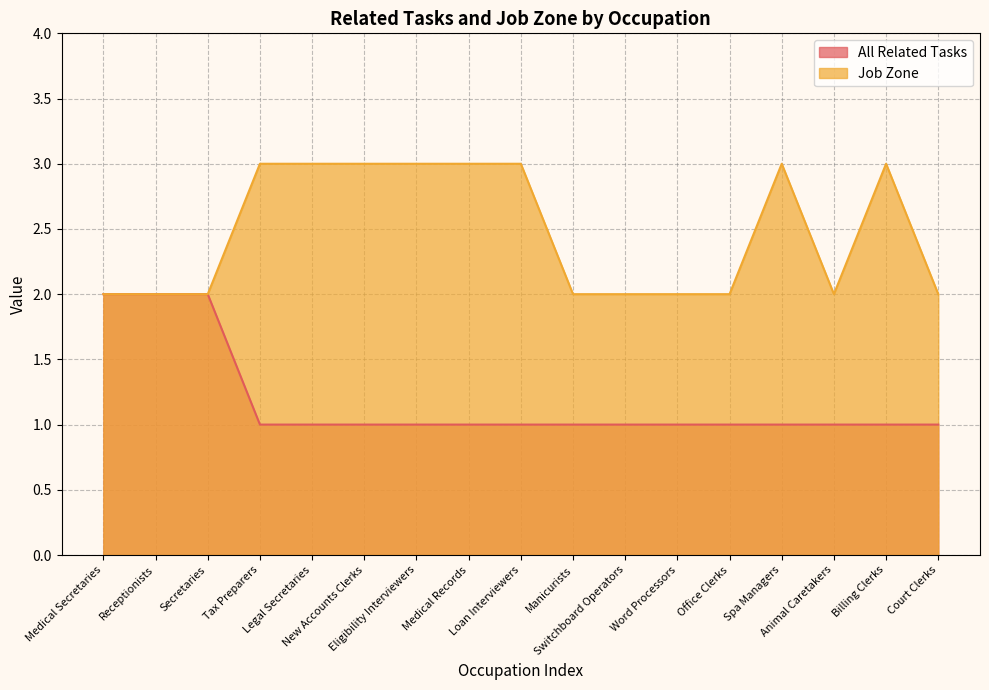

True or false: All Related Tasks has more than 2 interior local peaks.

False